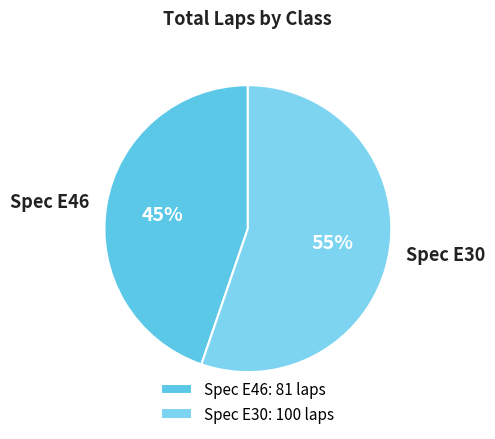

To the nearest percent, what is the difference between the Spec E30 and Spec E46 slice percentages?

10%